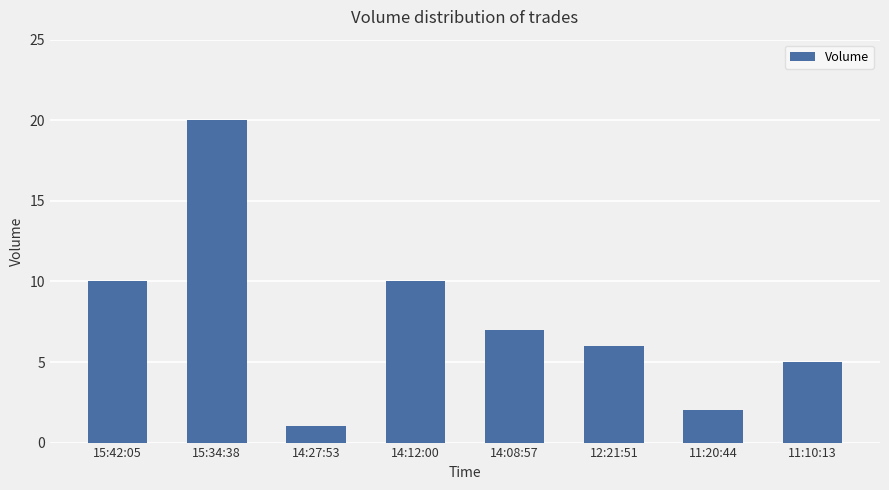

Count the number of data series in this chart.

1